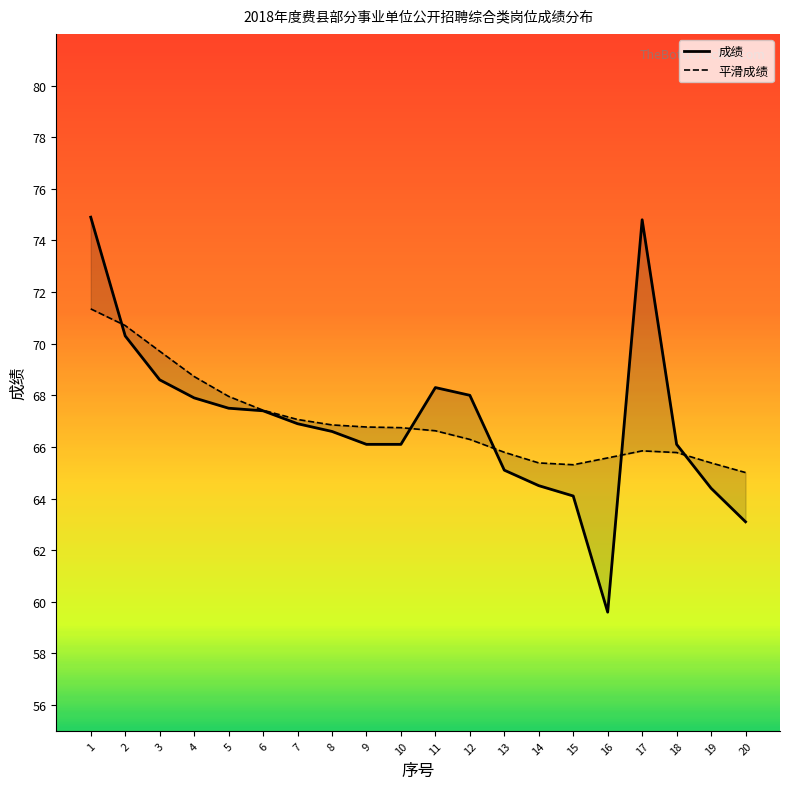

Reading left to right, extract all data points from this chart.

1=74.9	2=70.3	3=68.6	4=67.9	5=67.5	6=67.4	7=66.9	8=66.6	9=66.1	10=66.1	11=68.3	12=68.0	13=65.1	14=64.5	15=64.1	16=59.6	17=74.8	18=66.1	19=64.4	20=63.1